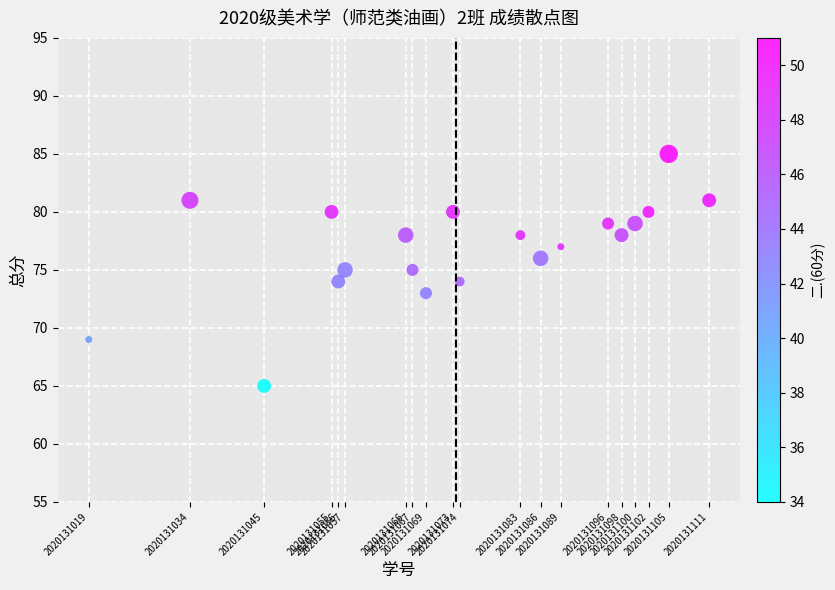

What is the range of X values (max minus min)?

92